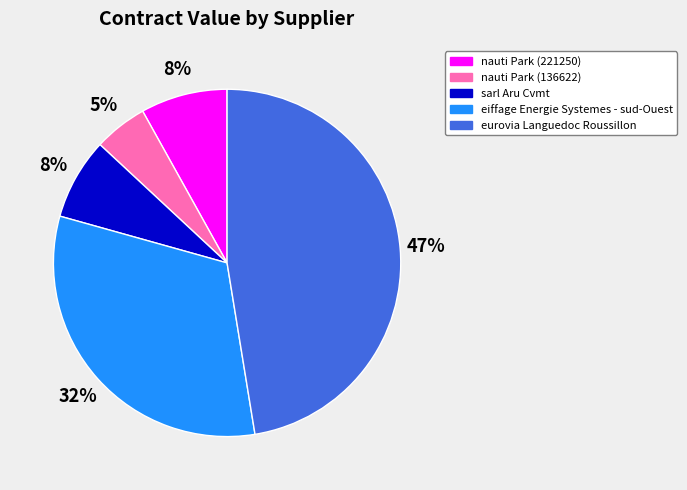

Is sarl Aru Cvmt the majority of the pie?

No